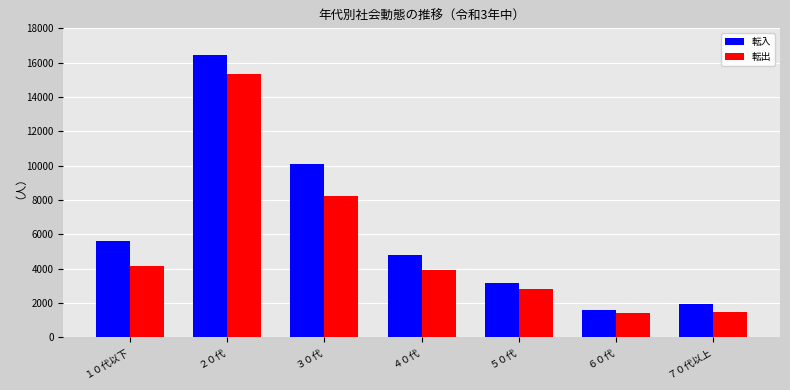

Is it true that 転入 equals 4792 at ４０代?

True